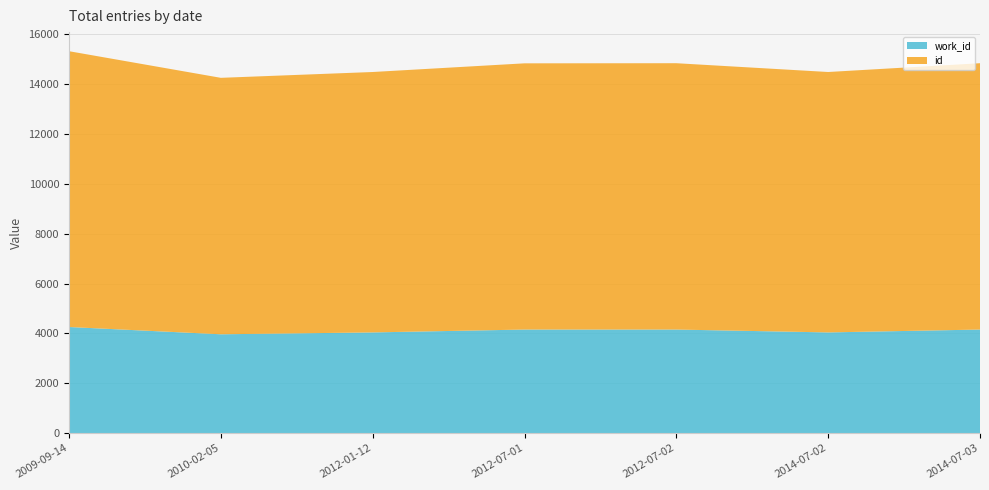

Reading left to right, what are all the values shown in this chart?

id: 2009-09-14=11073	2010-02-05=10296	2012-01-12=10455	2012-07-01=10688	2012-07-02=10693	2014-07-02=10455	2014-07-03=10693
work_id: 2009-09-14=4255	2010-02-05=3963	2012-01-12=4038	2012-07-01=4153	2012-07-02=4153	2014-07-02=4038	2014-07-03=4153